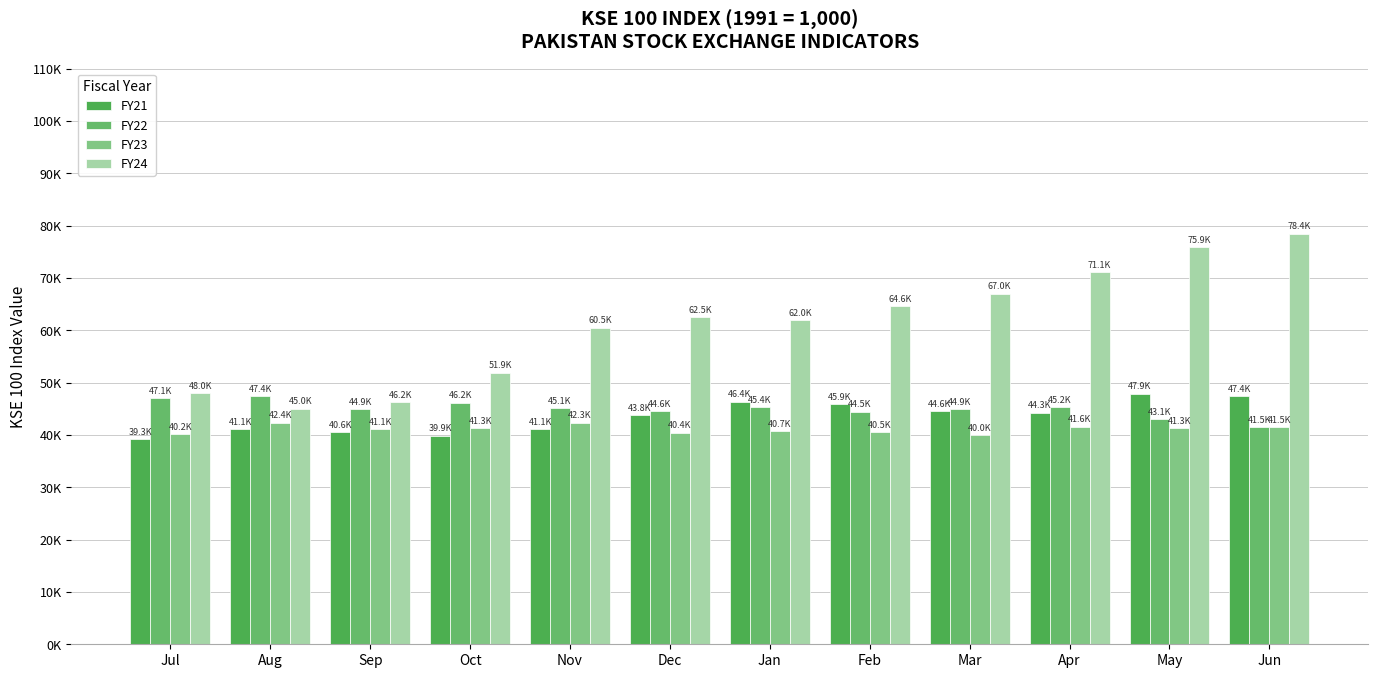

The FY21 series shows 72545.0 at Nov. True or false?

False